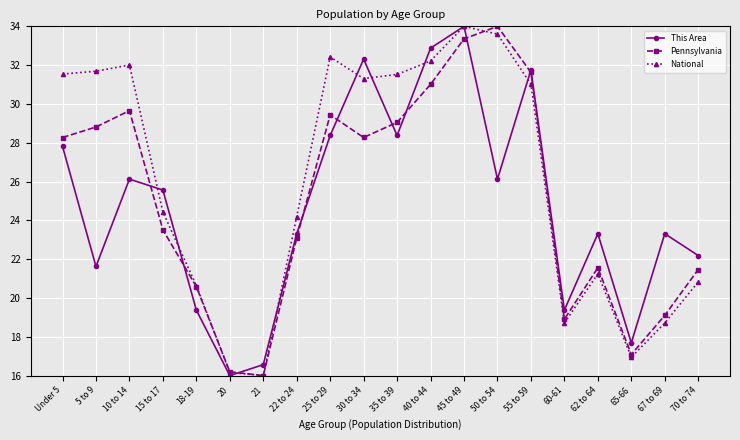

What is the smallest value displayed?

16.0